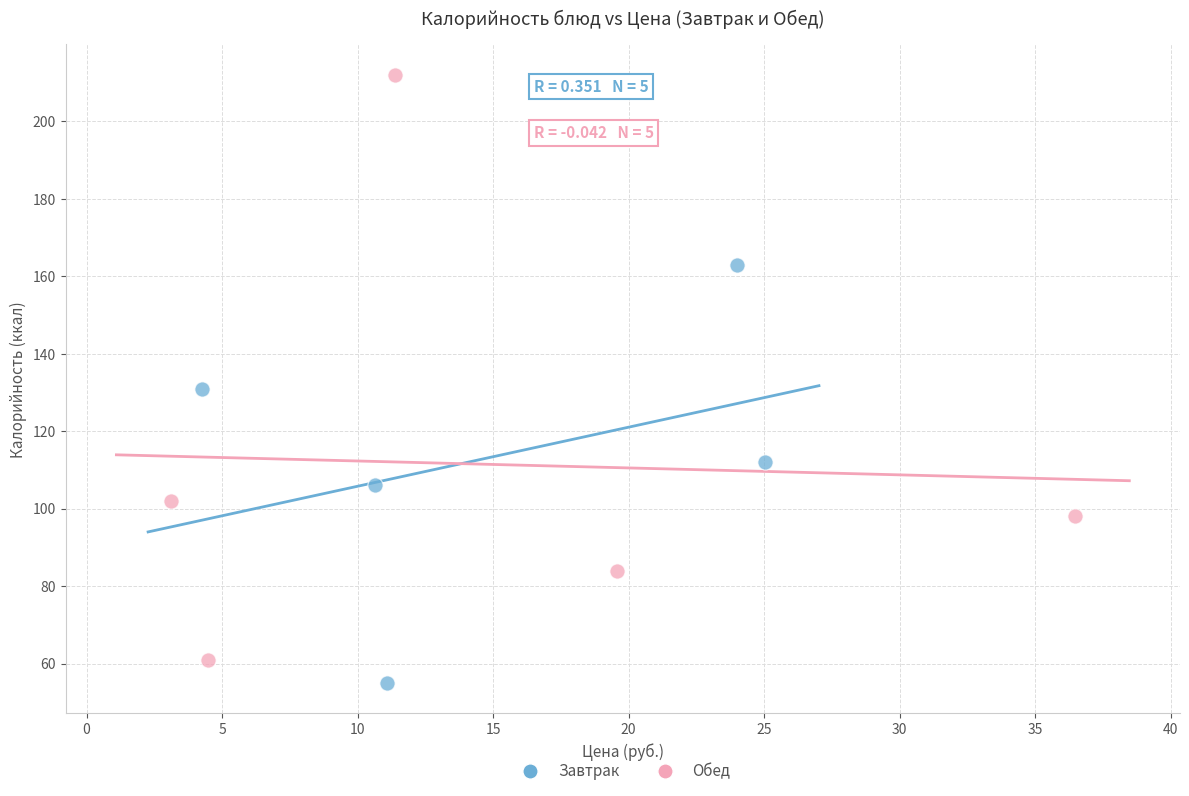

Which series contains the highest Y value?

Обед